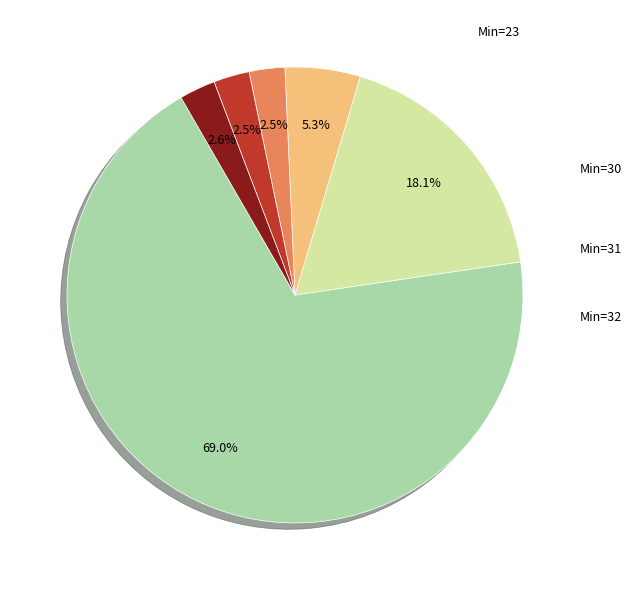

Does any single category account for the majority?

Yes